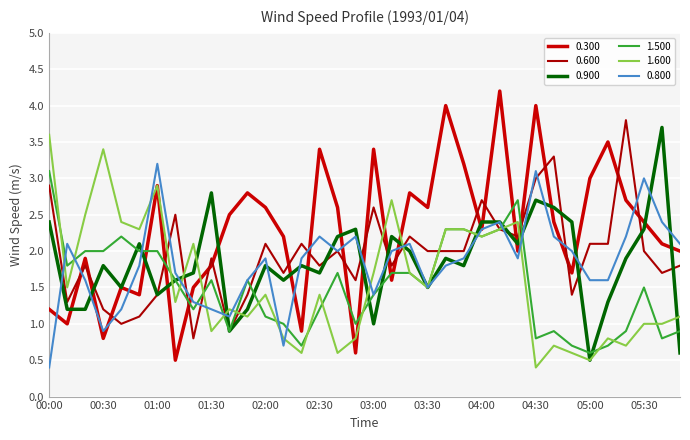

Does the chart have visible grid lines?

Yes